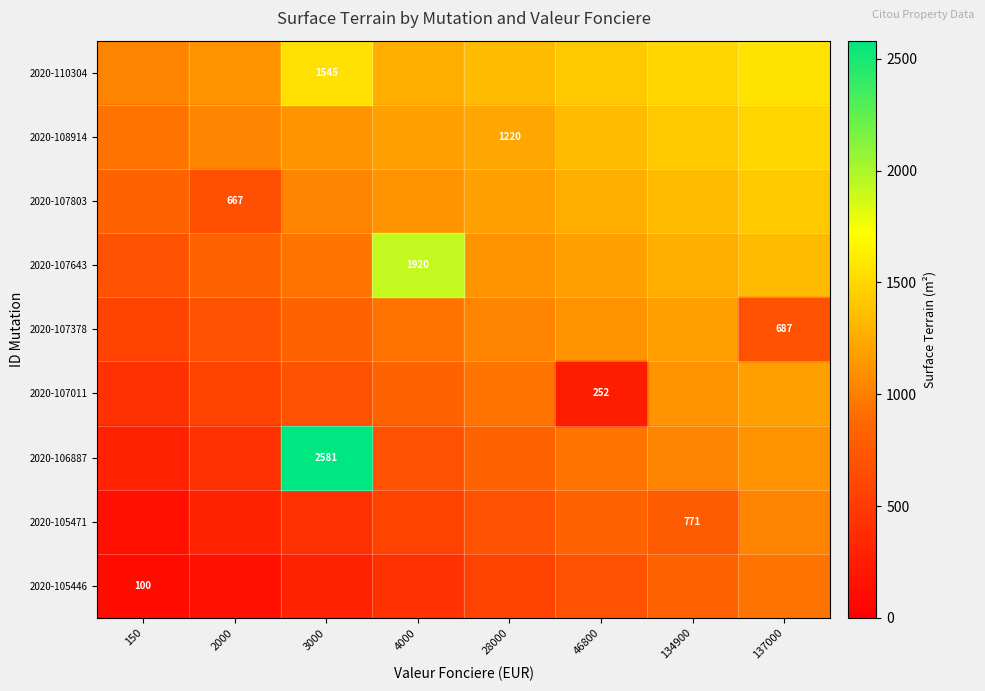

Which category has the highest value across all series?

3000